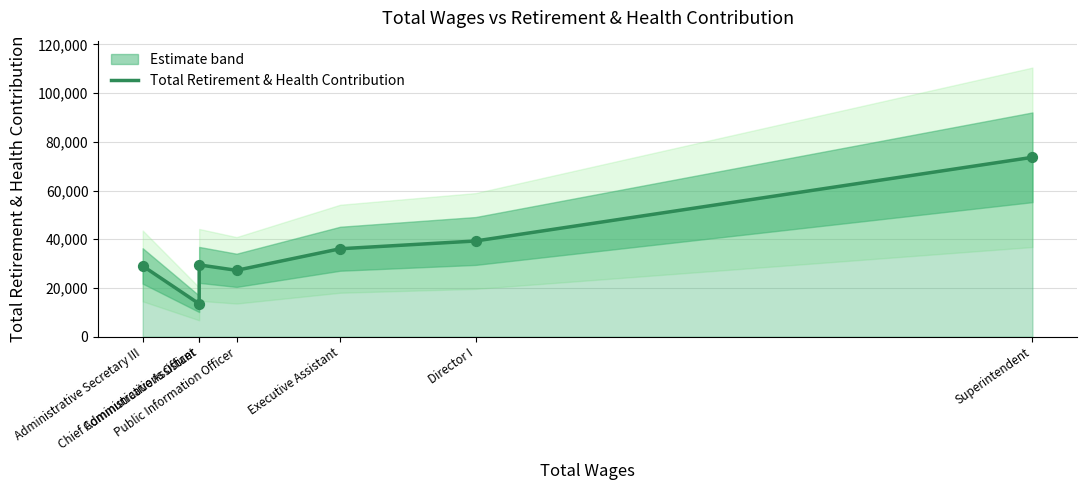

Approximately how many times larger is the value at Administrative Secretary III compared to Public Information Officer?

1.1